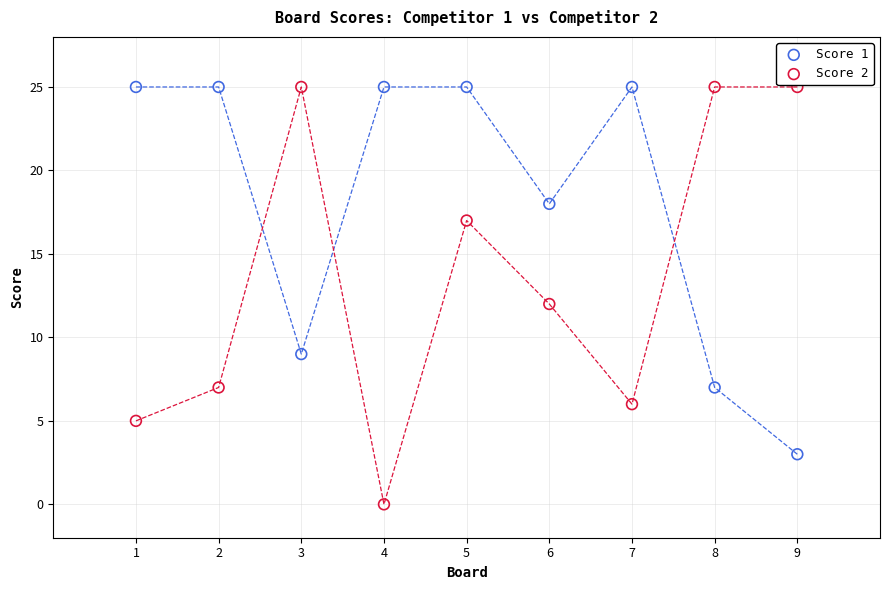

What are all the series names shown in the legend?

Score 1, Score 2